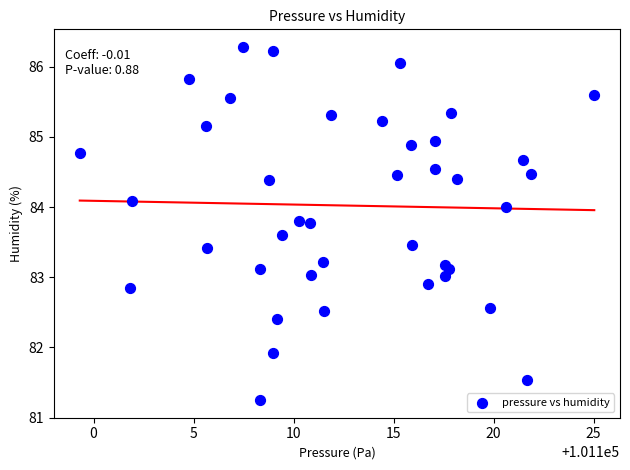

What is the range of X values (max minus min)?

25.7